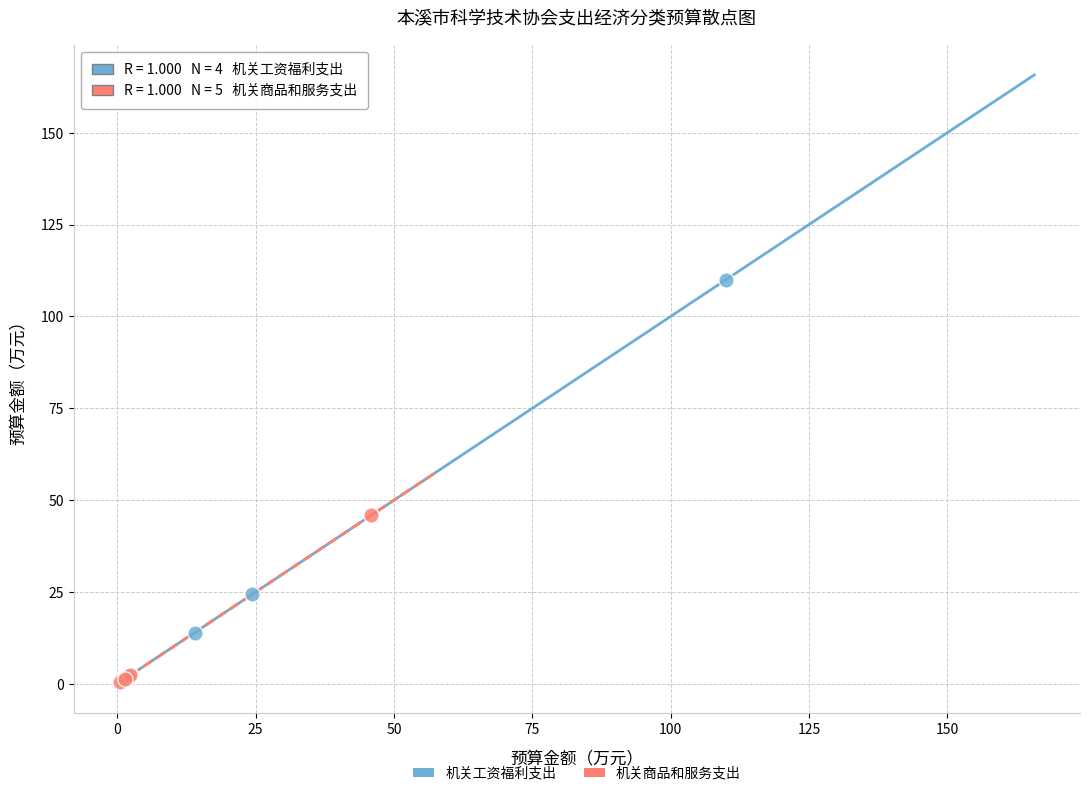

What are all the series names shown in the legend?

机关工资福利支出, 机关商品和服务支出